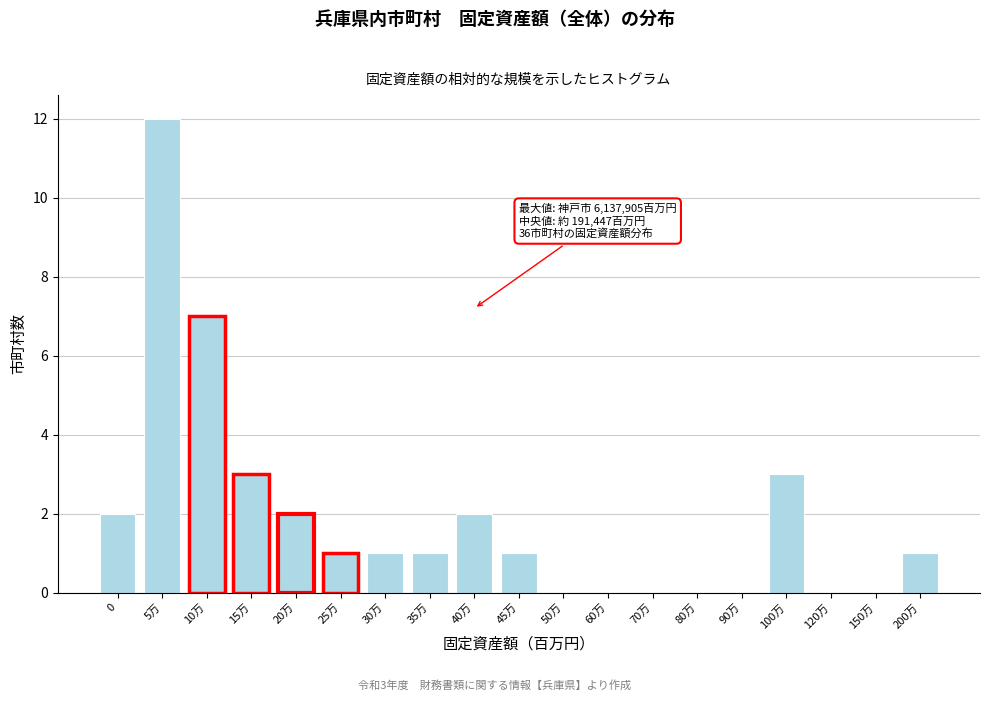

Reading left to right, extract all data points from this chart.

0=2	5万=12	10万=7	15万=3	20万=2	25万=1	30万=1	35万=1	40万=2	45万=1	50万=0	60万=0	70万=0	80万=0	90万=0	100万=3	120万=0	150万=0	200万=1